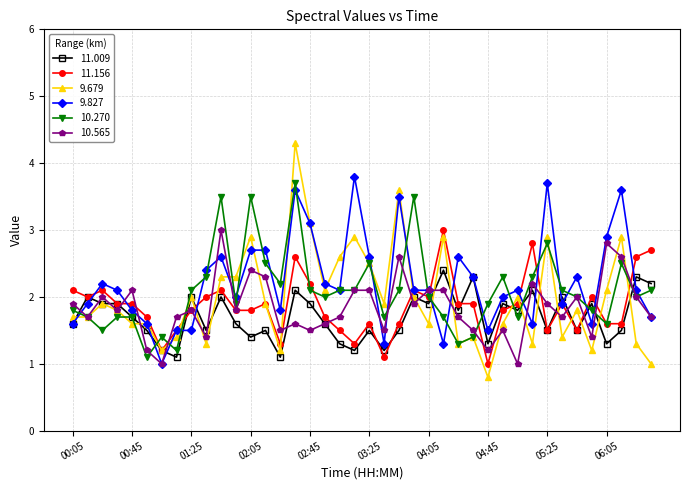

True or false: 10.270 has more than 1 points higher than both neighbors.

True